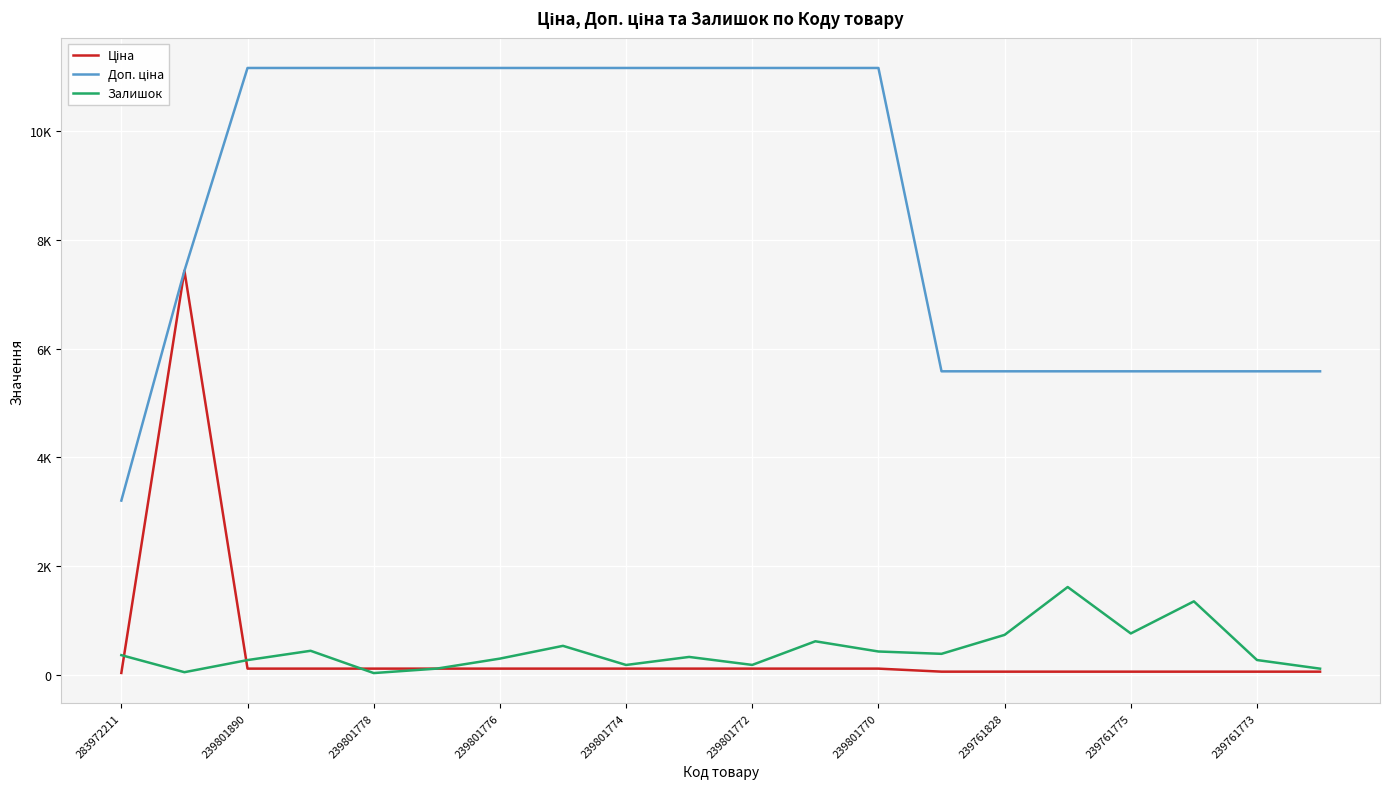

What is the smallest value displayed?

30.0